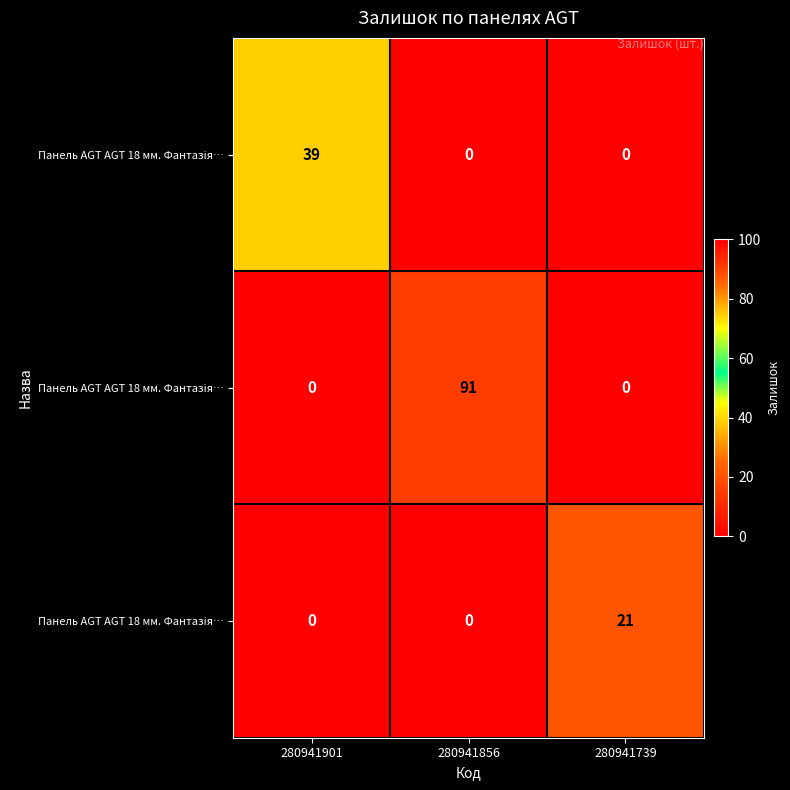

What is the difference between the highest and lowest values at 280941739?

21